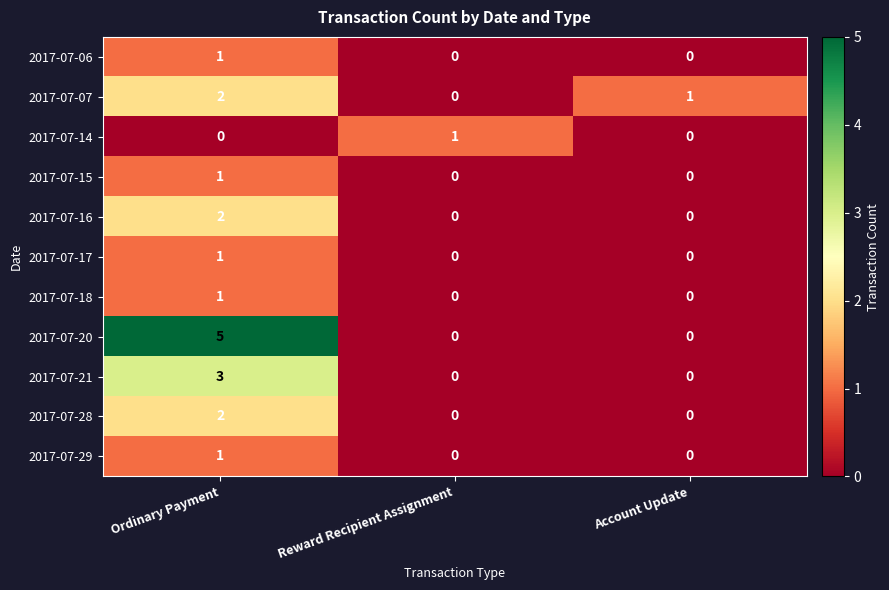

Which label corresponds to the largest value in the chart?

Ordinary Payment